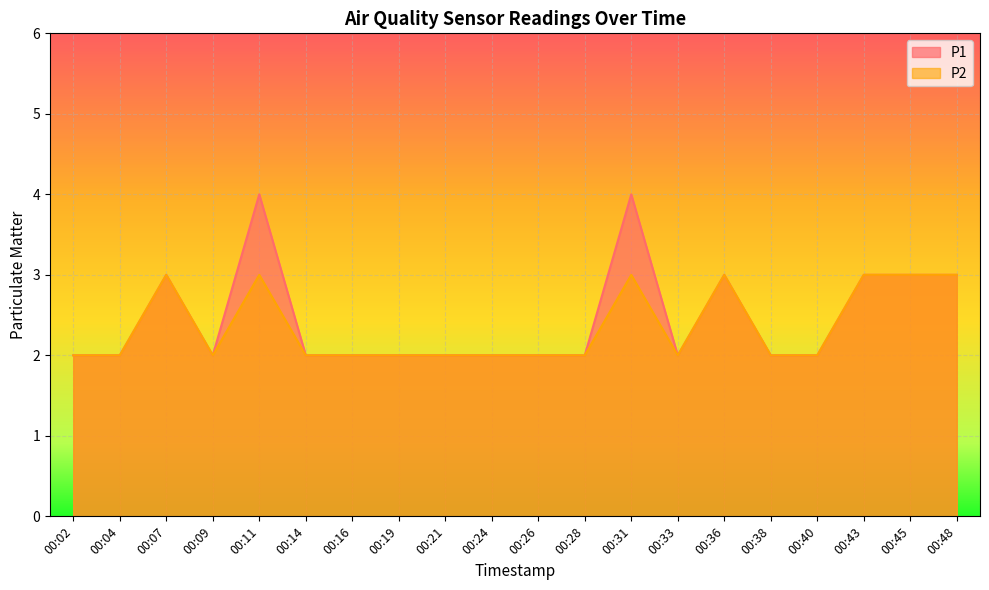

The value of P1 at 00:38 is 2. True or false?

True